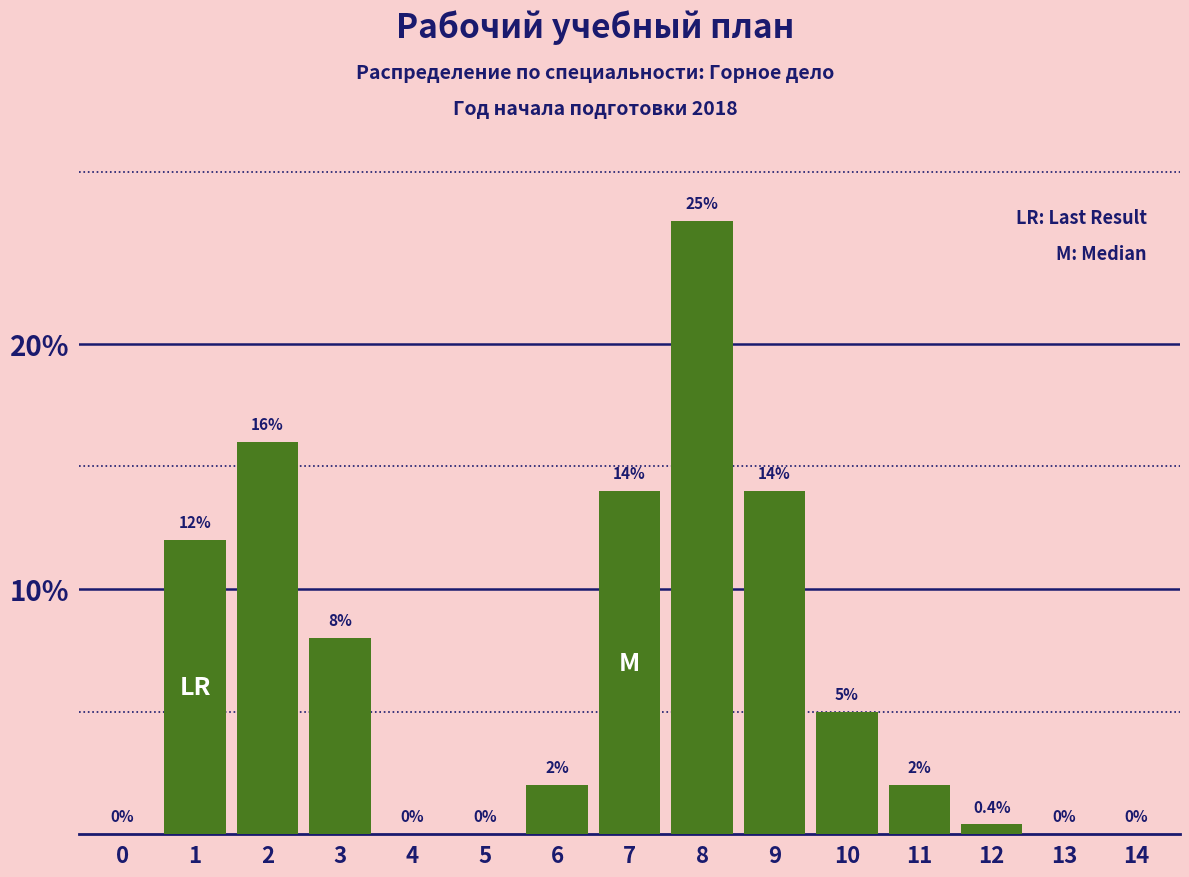

Reading left to right, transcribe all the data shown in this chart.

0=0.0	1=12.0	2=16.0	3=8.0	4=0.0	5=0.0	6=2.0	7=14.0	8=25.0	9=14.0	10=5.0	11=2.0	12=0.4	13=0.0	14=0.0